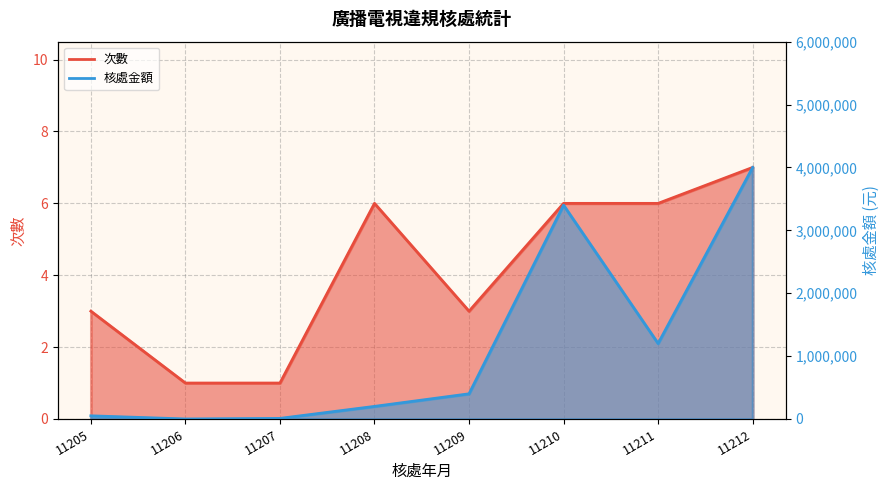

List the series in order of their peak value, highest first.

核處金額, 次數